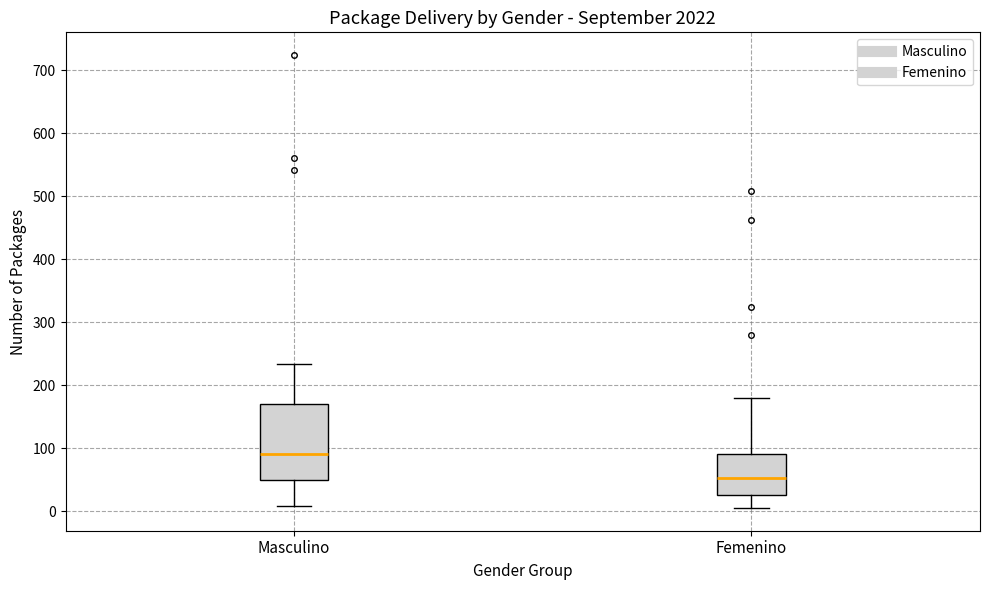

Which box has the lowest median line?

Femenino